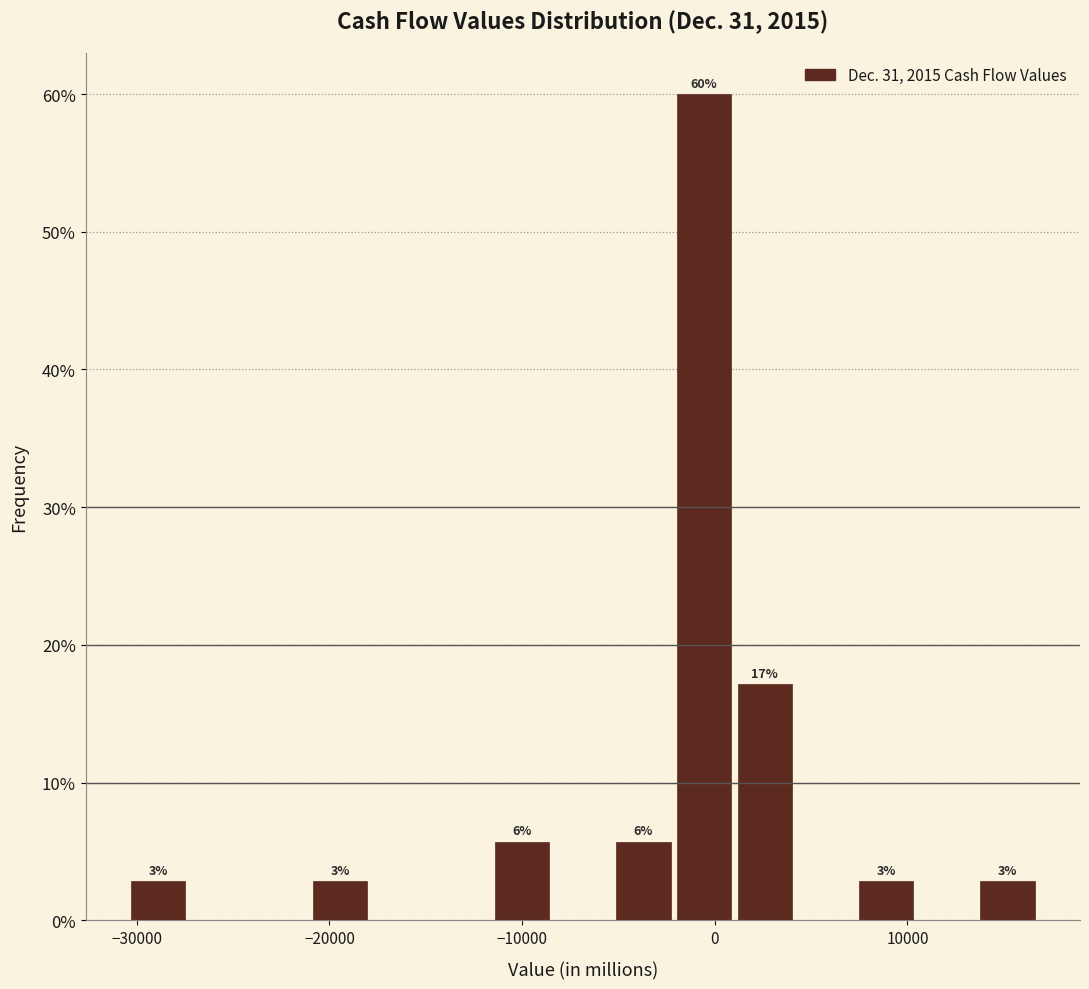

Around what value on the x-axis is the tallest bar? Give the approximate position of its centre, as read against the axis.

-1000